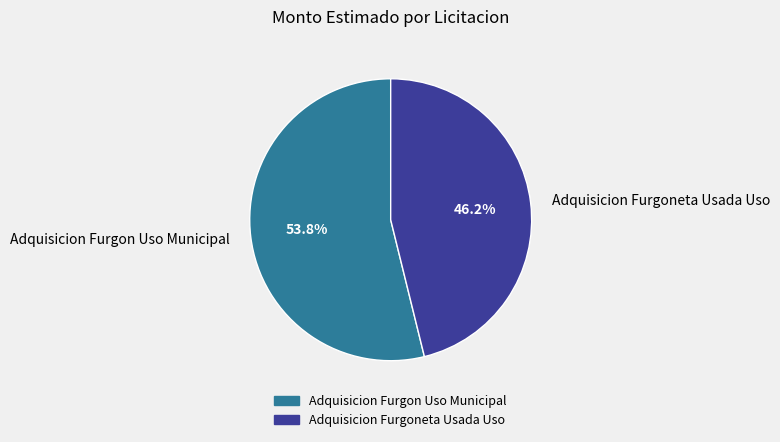

Between Adquisicion Furgoneta Usada Uso and Adquisicion Furgon Uso Municipal, which is larger?

Adquisicion Furgon Uso Municipal